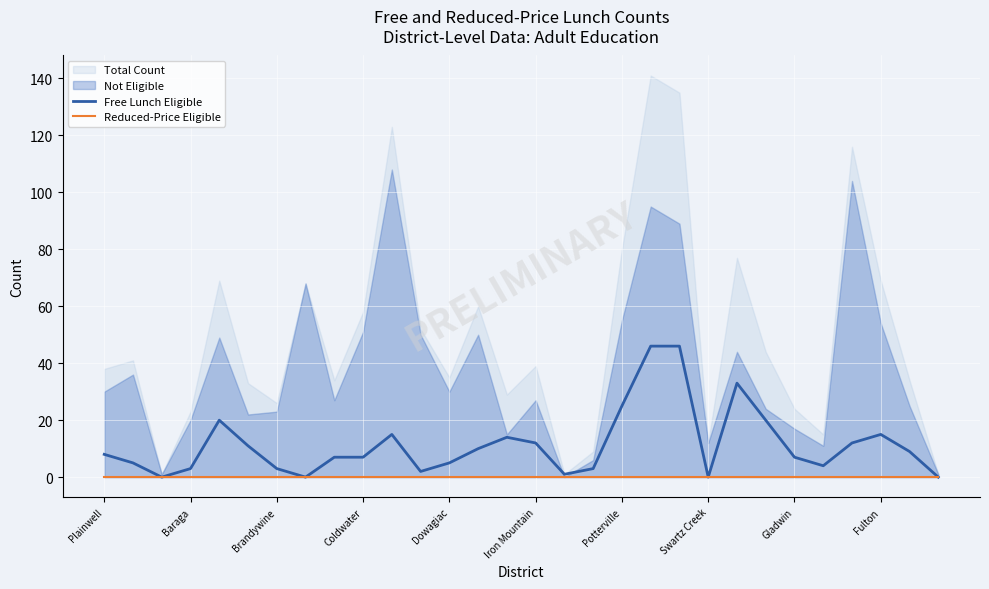

True or false: Reduced-Price Eligible and Free Lunch Eligible intersect in this chart.

False